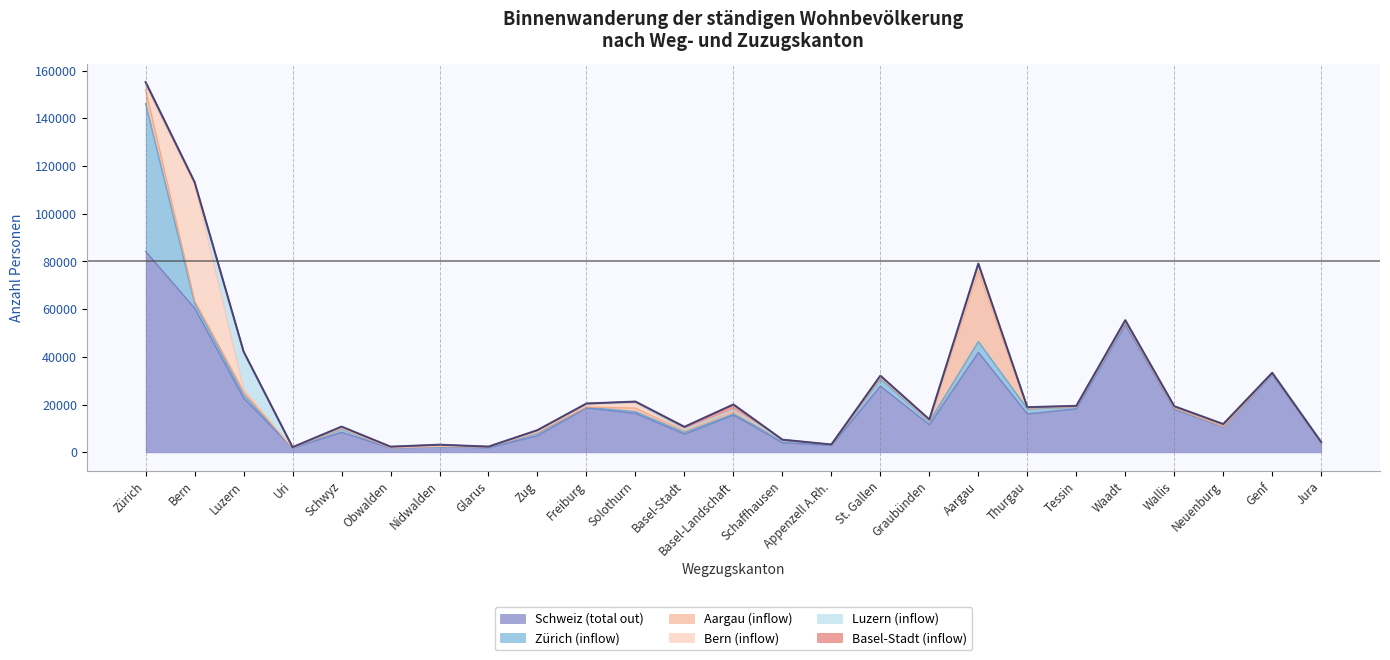

What are all the series names shown in the legend?

Schweiz (total out), Zürich (inflow), Aargau (inflow), Bern (inflow), Luzern (inflow), Basel-Stadt (inflow)